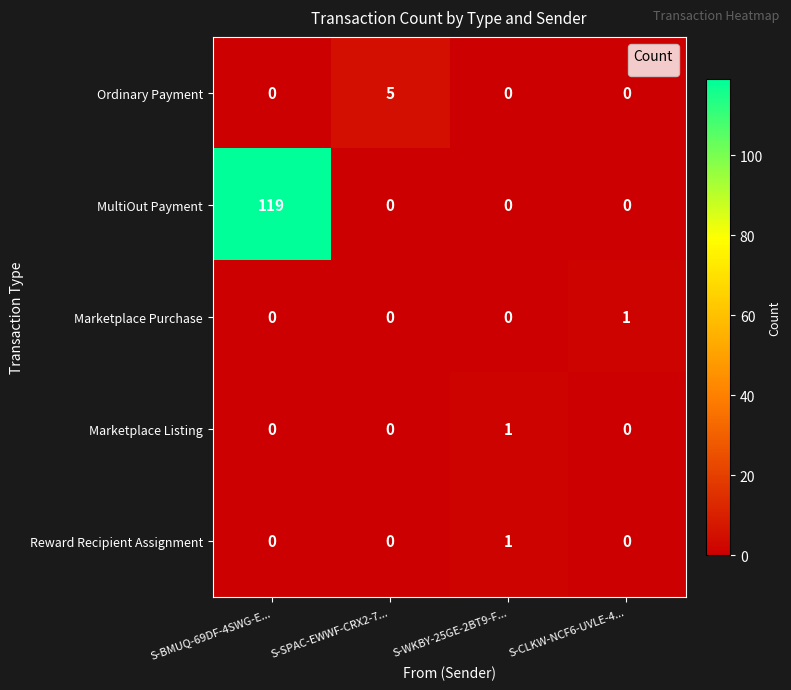

At which category is the sum across all series the highest?

S-BMUQ-69DF-4SWG-E...